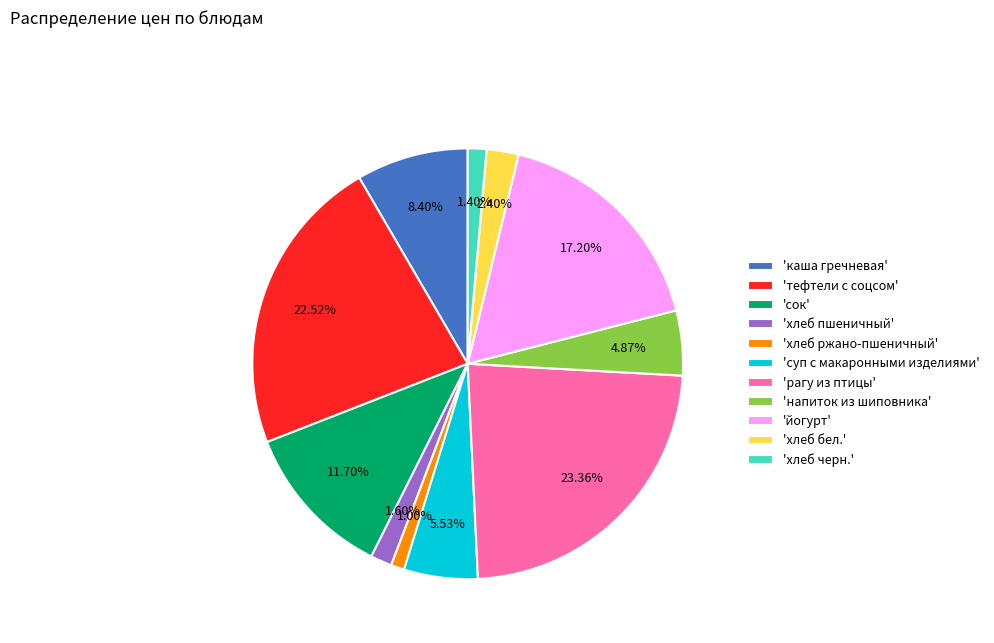

Does 'хлеб пшеничный' represent more than half of the total?

No